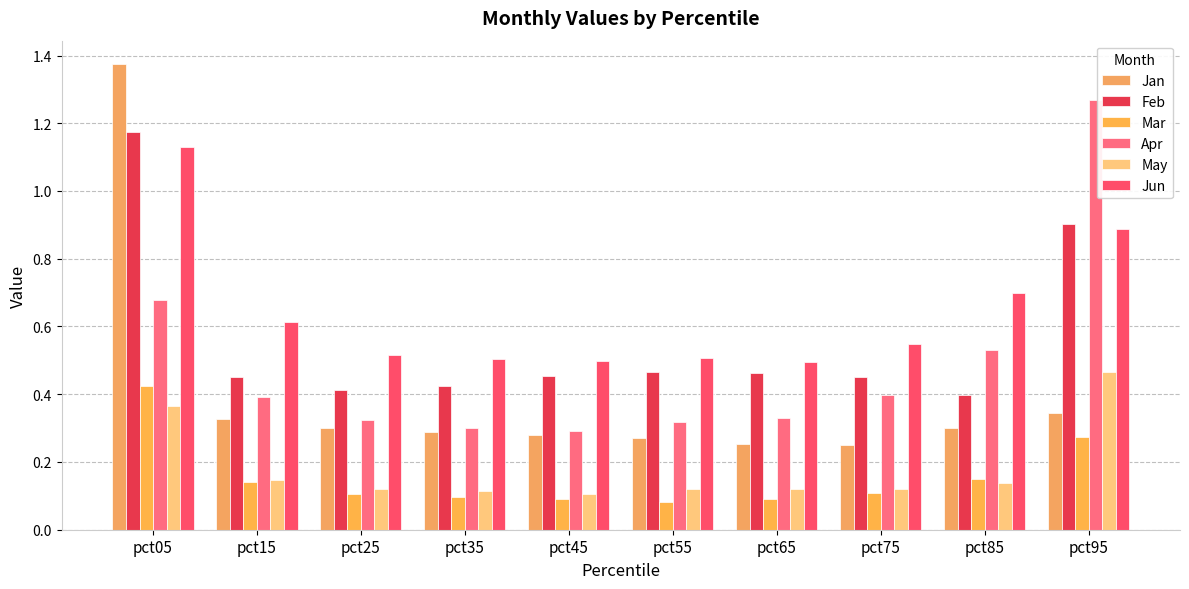

Reading left to right, what are all the values shown in this chart?

Jan: 1.4	0.3	0.3	0.3	0.3	0.3	0.3	0.3	0.3	0.3
Feb: 1.2	0.5	0.4	0.4	0.5	0.5	0.5	0.5	0.4	0.9
Mar: 0.4	0.1	0.1	0.1	0.1	0.1	0.1	0.1	0.1	0.3
Apr: 0.7	0.4	0.3	0.3	0.3	0.3	0.3	0.4	0.5	1.3
May: 0.4	0.1	0.1	0.1	0.1	0.1	0.1	0.1	0.1	0.5
Jun: 1.1	0.6	0.5	0.5	0.5	0.5	0.5	0.5	0.7	0.9